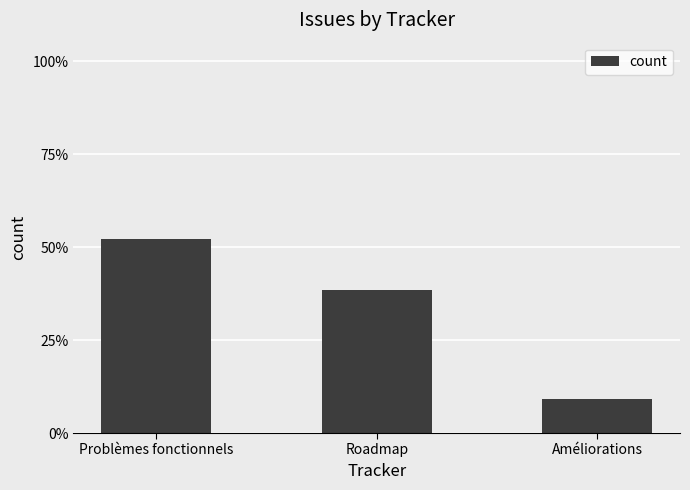

What is the maximum value shown in the chart?

0.5